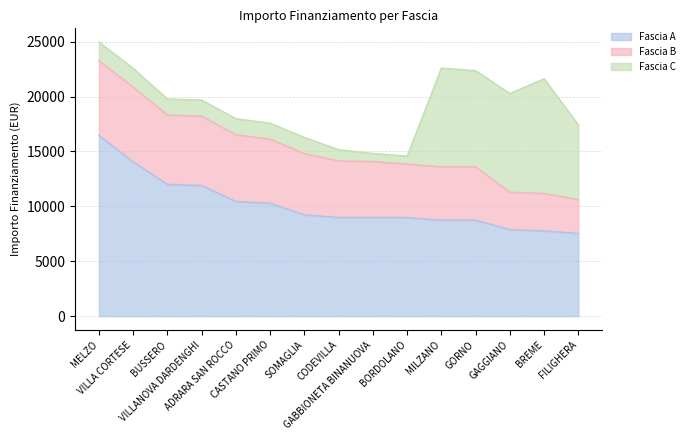

Is it true that Fascia C equals 278 at BORDOLANO?

False